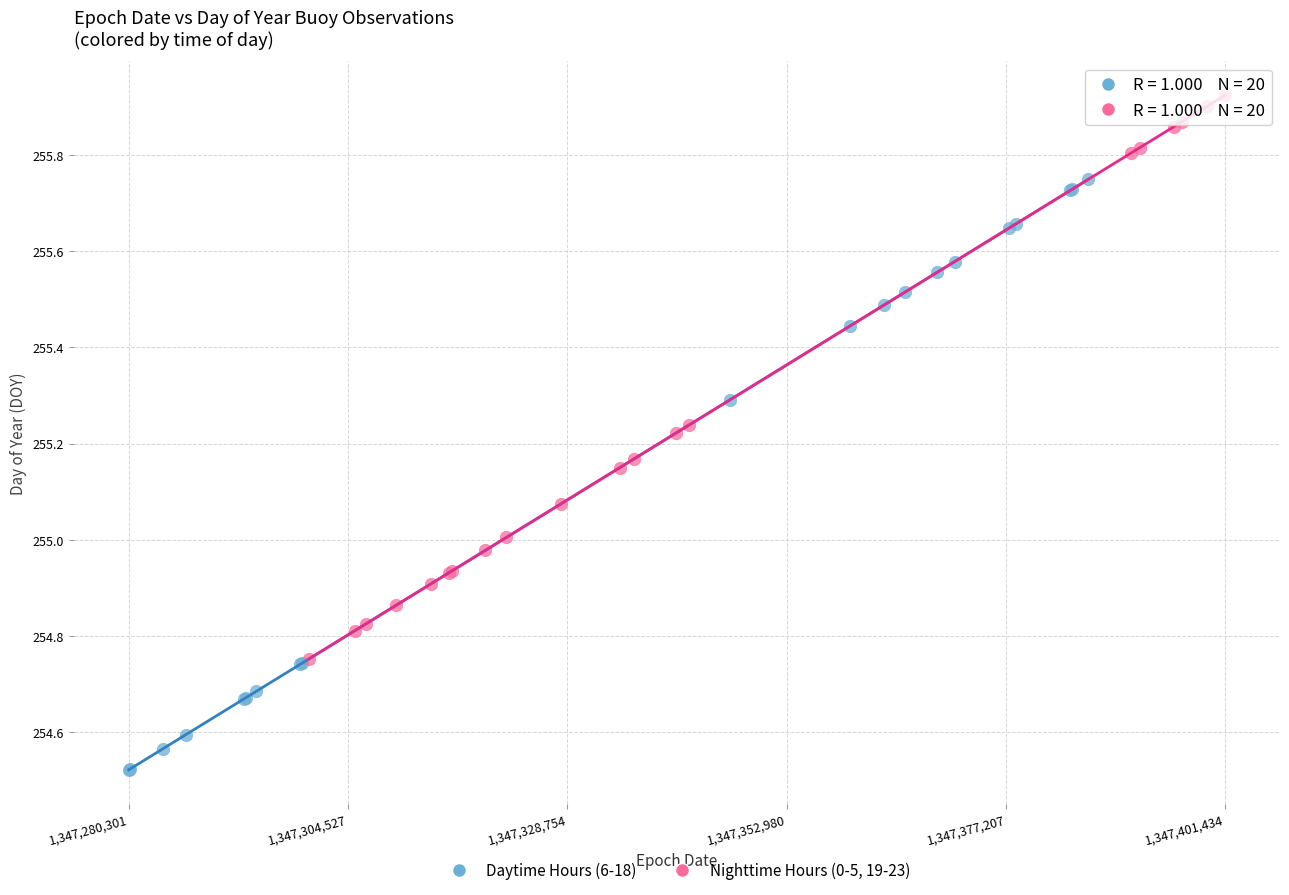

Which series reaches the minimum Y coordinate?

Daytime Hours (6-18)